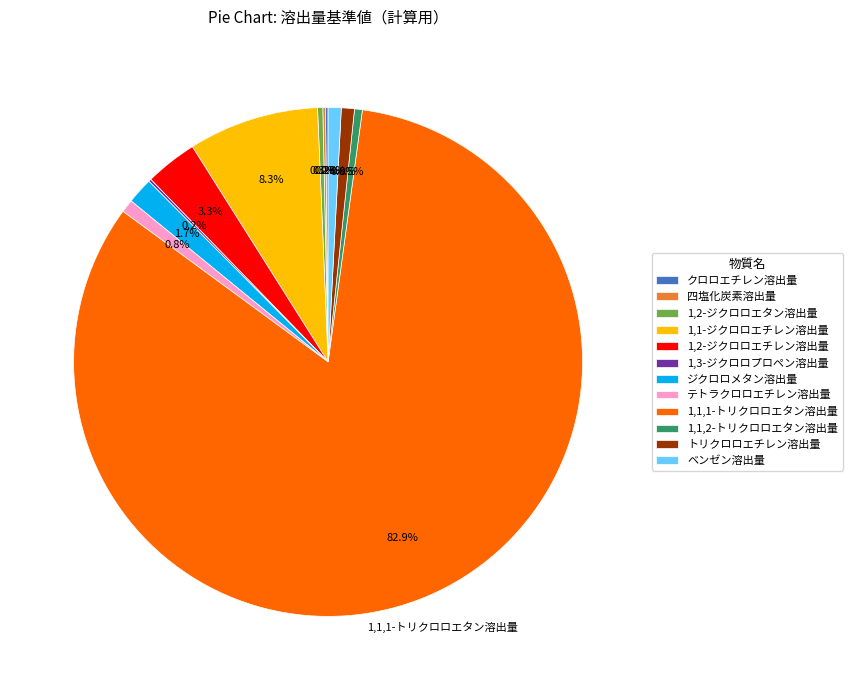

How much of the chart is everything except 1,2-ジクロロエタン溶出量?

99.7%